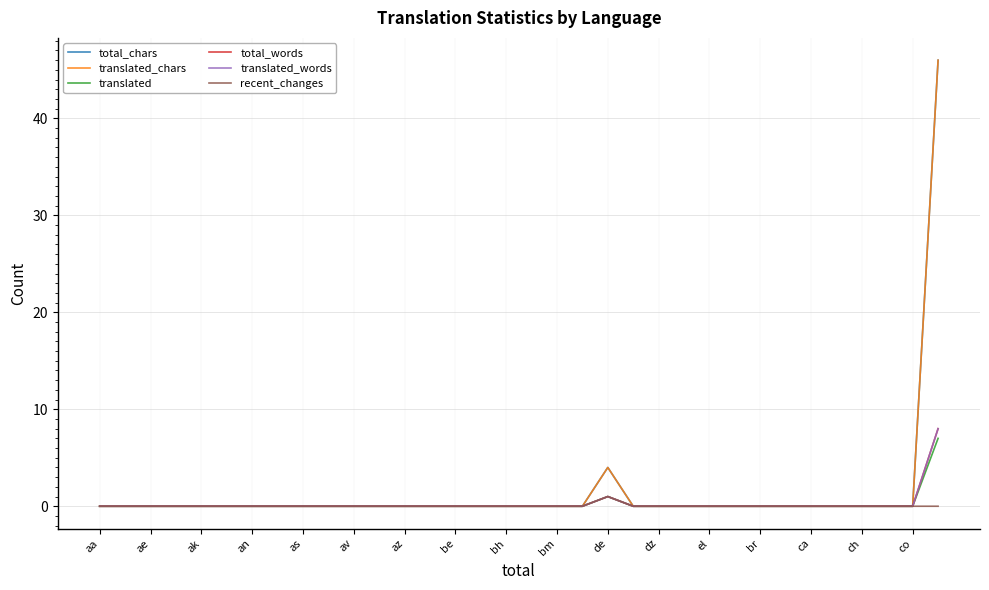

Does the chart display data point markers on the line(s)?

No